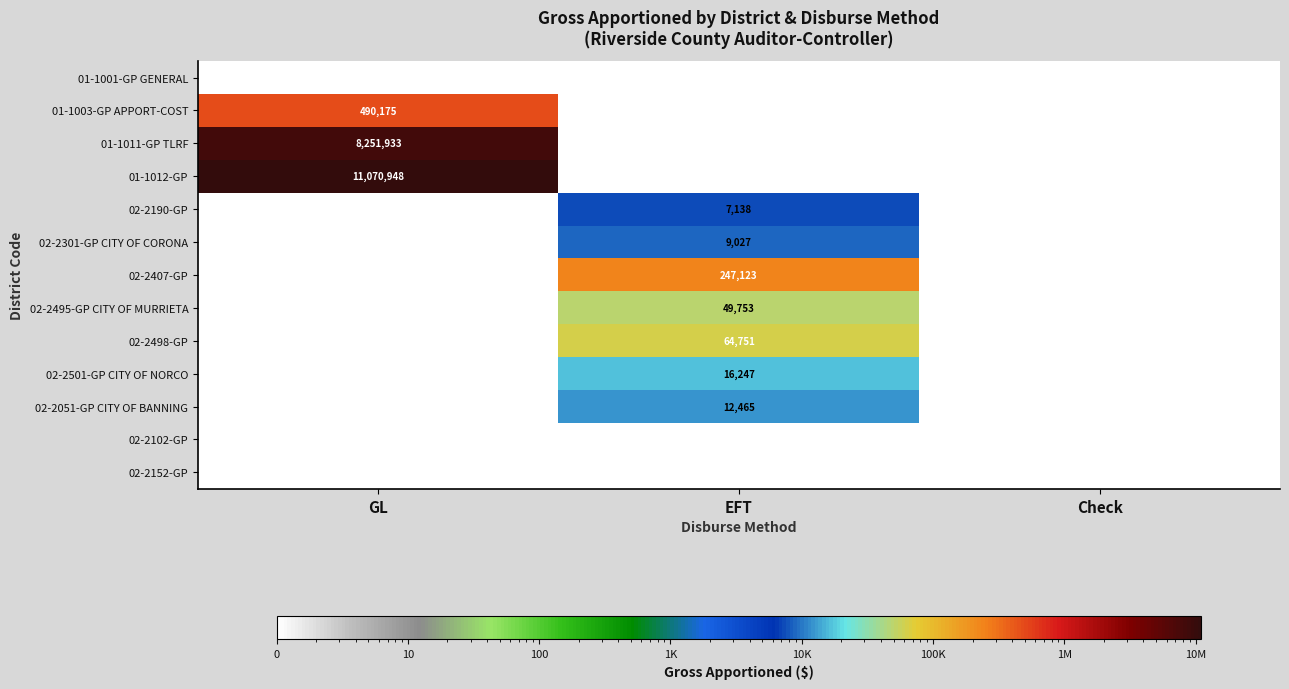

Is the value of 02-2102-GP at EFT greater than the value of 02-2051-GP CITY OF BANNING at EFT?

No